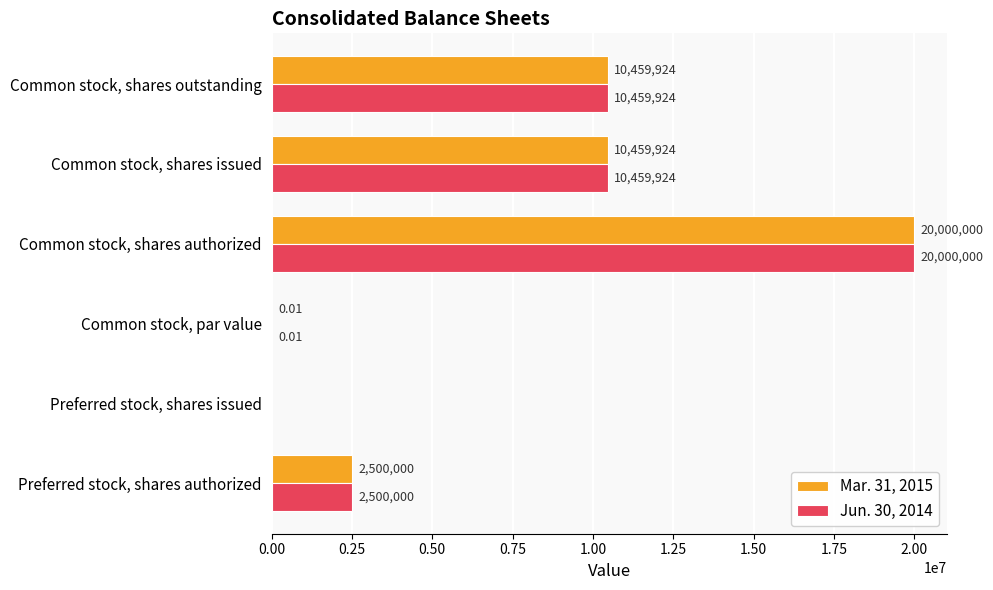

Is the value of Jun. 30, 2014 at Preferred stock, shares issued greater than the value of Mar. 31, 2015 at Common stock, shares authorized?

No